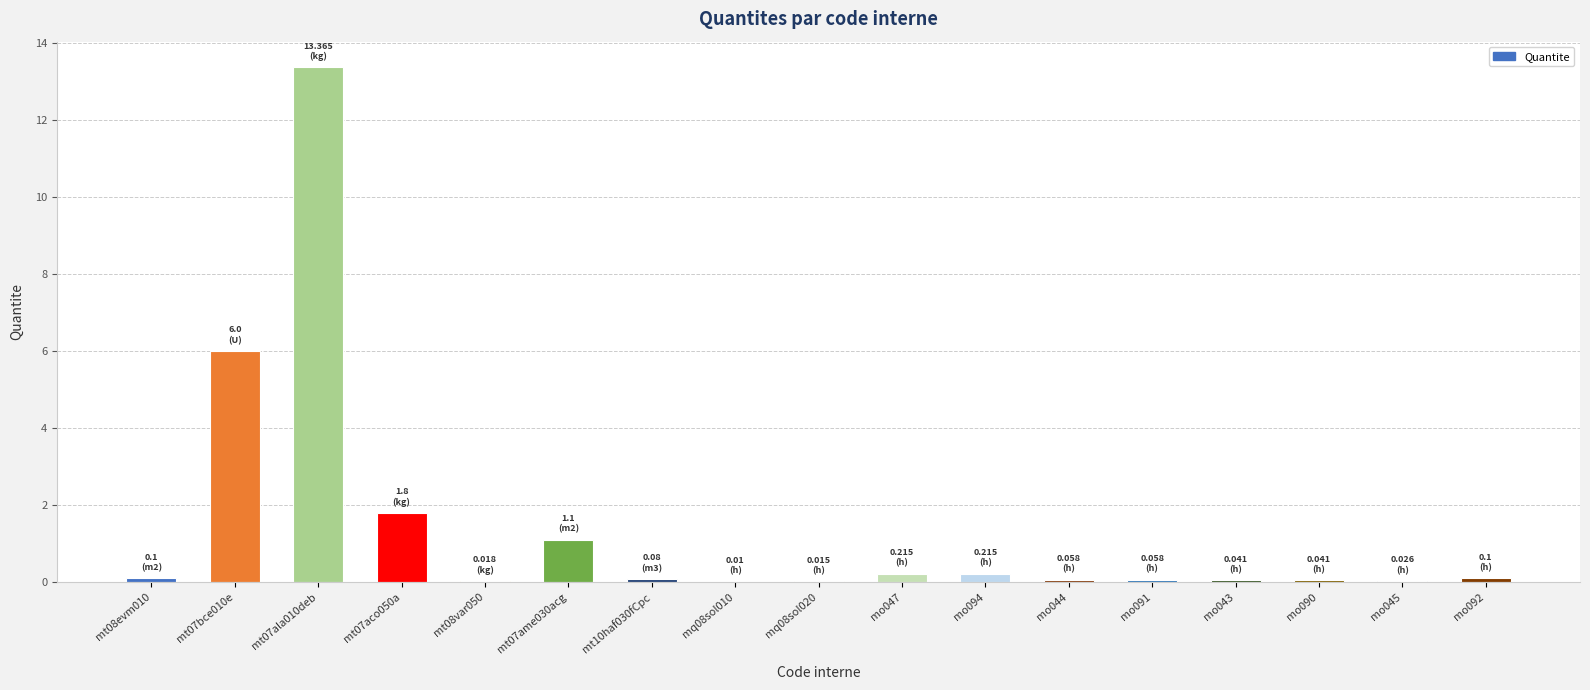

Between mt07aco050a and mt07ala010deb, which is larger?

mt07ala010deb